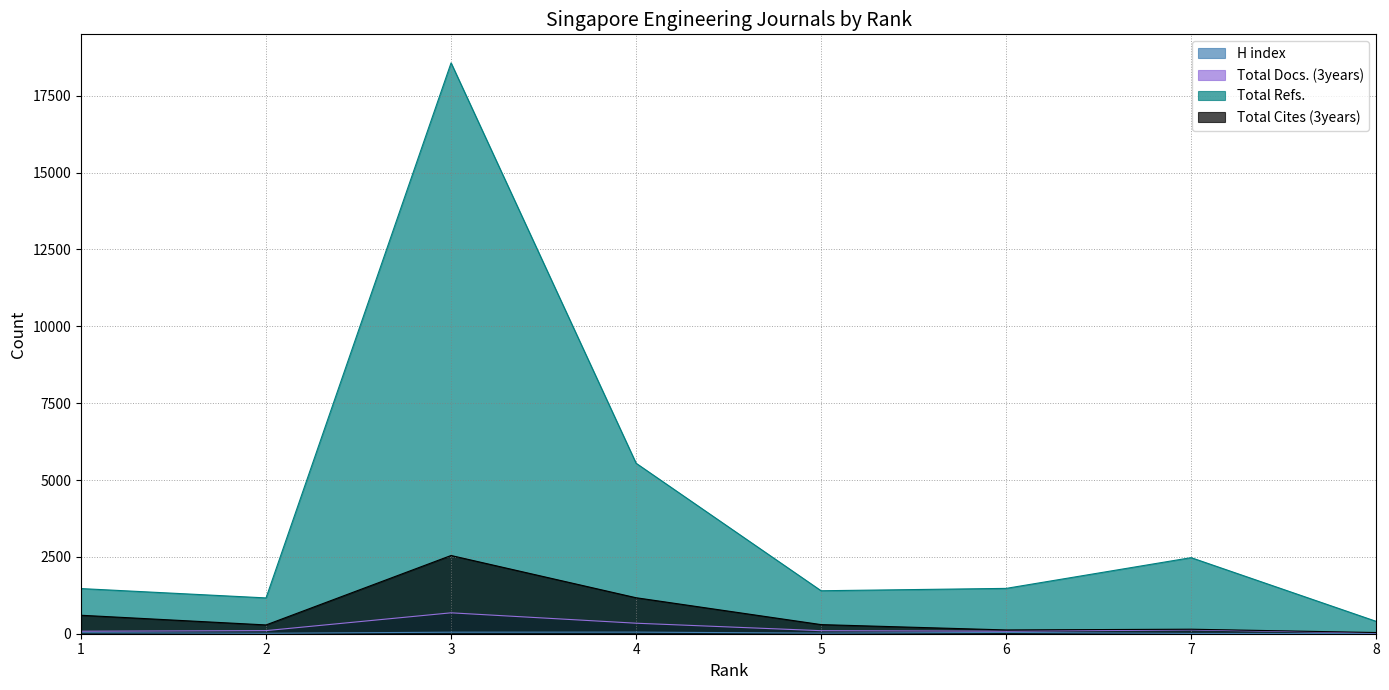

What is the sum of all Total Refs. values?

32503